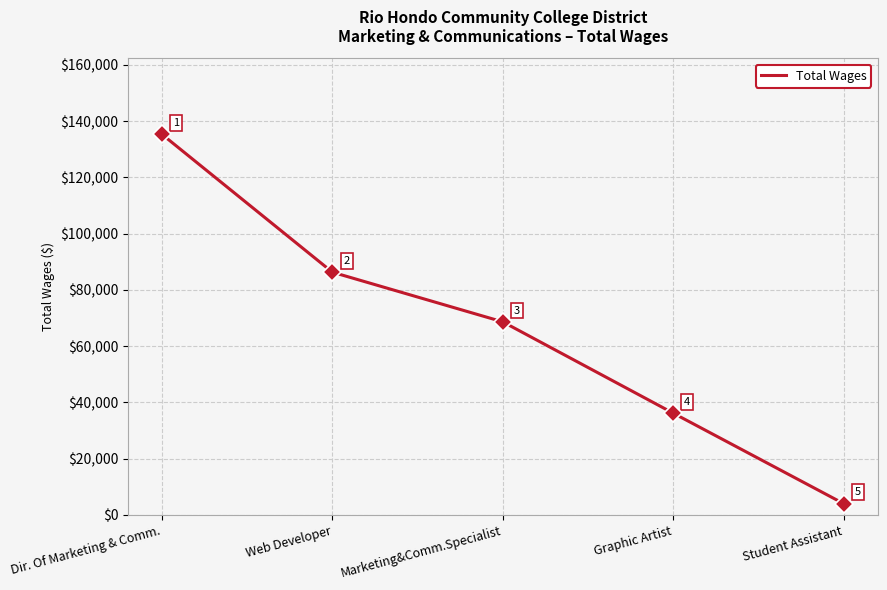

What is the difference between the maximum and minimum values?

131268